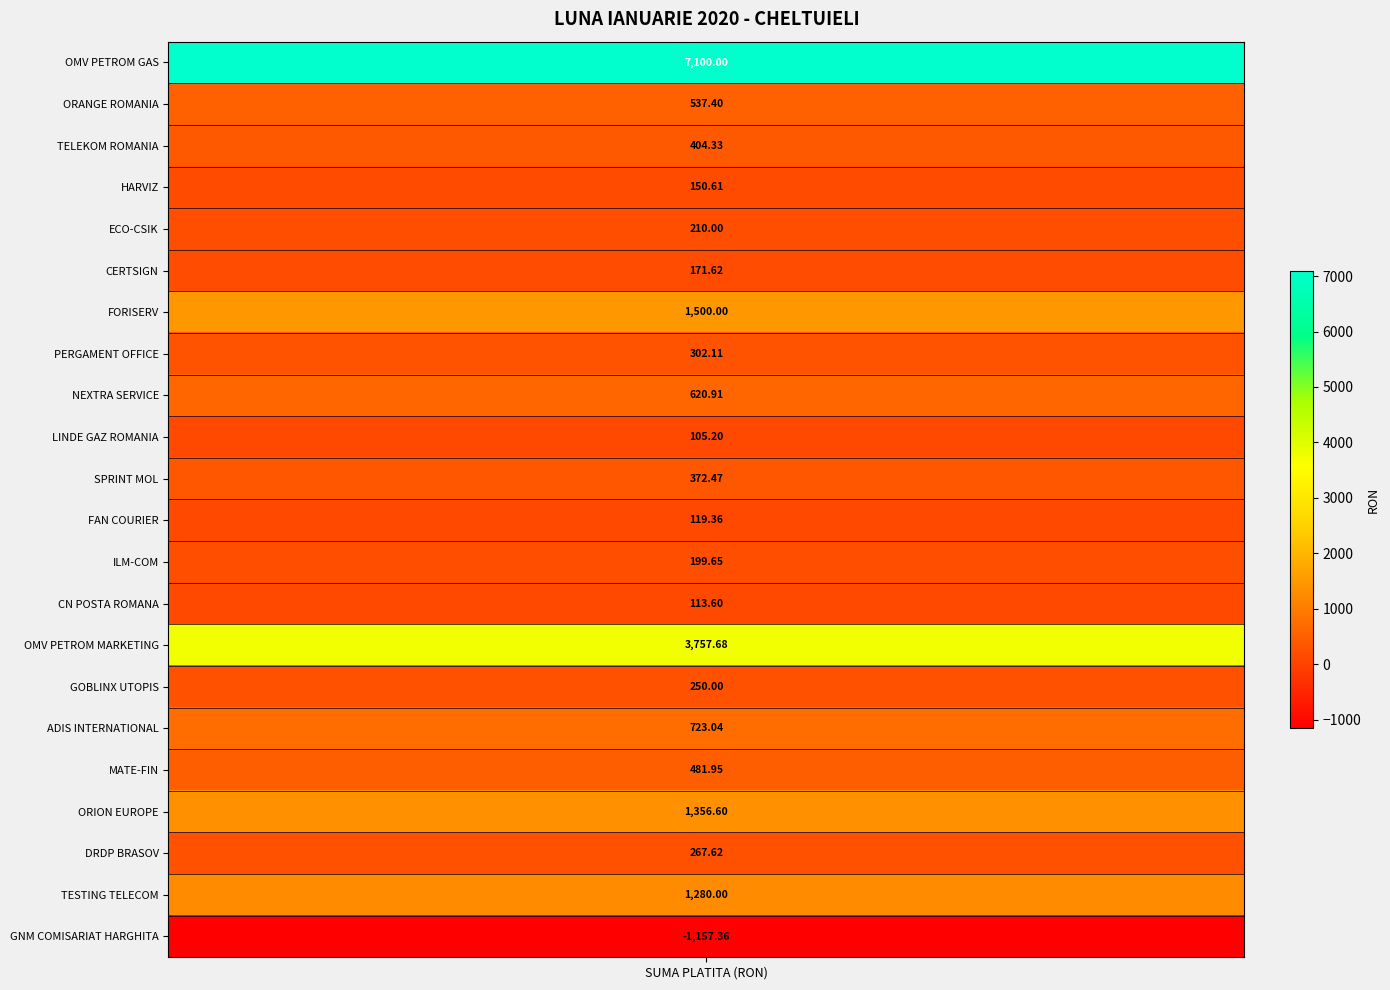

What is the sum of the values at LINDE GAZ ROMANIA and OMV PETROM GAS?

7205.2